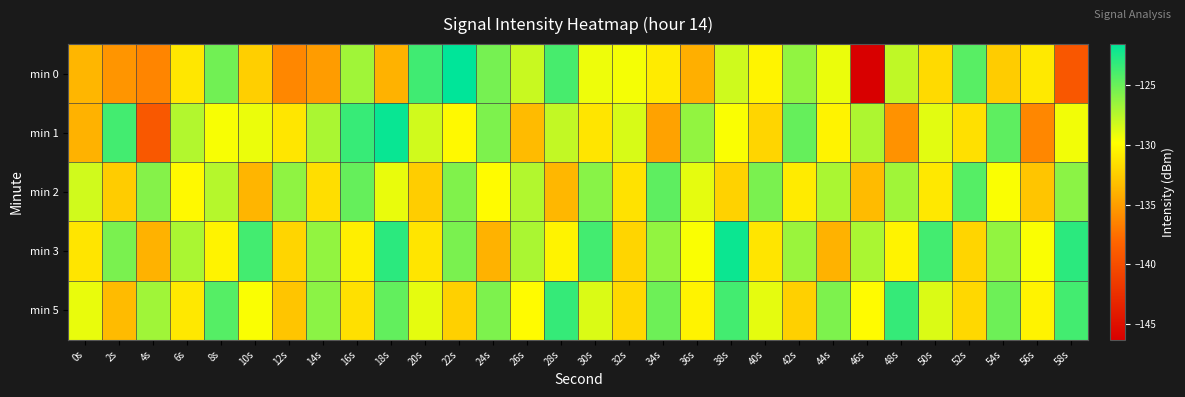

Which series has the widest spread of values?

min 0